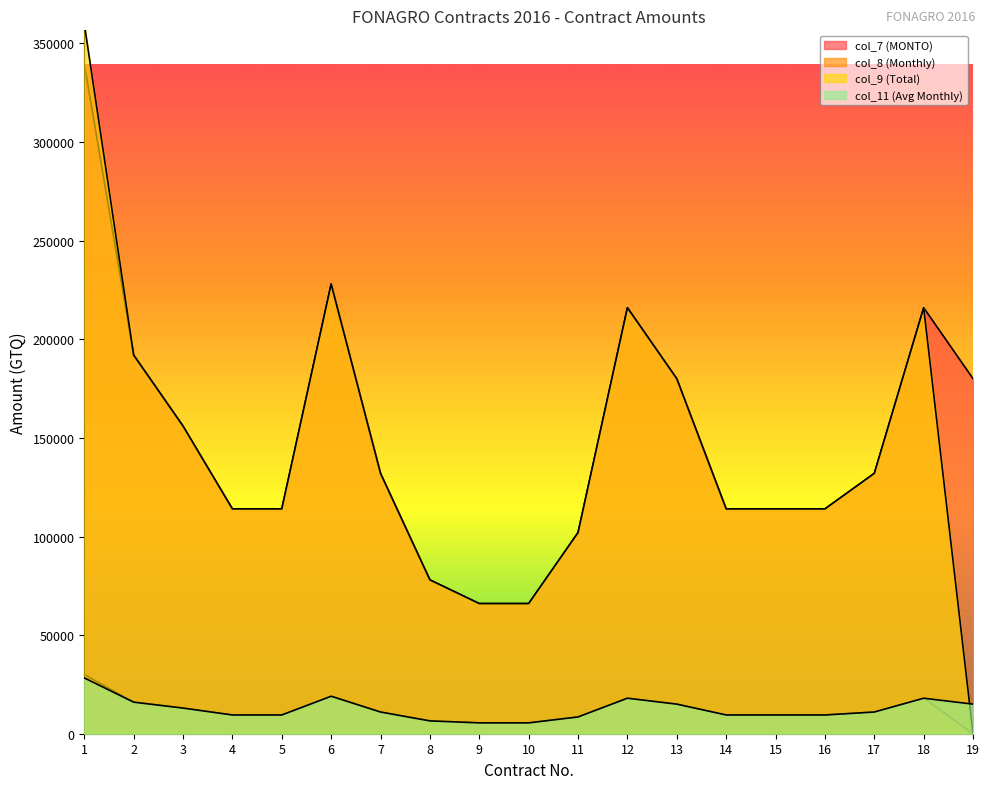

True or false: col_8 (Monthly) and col_9 (Total) cross at least once.

False